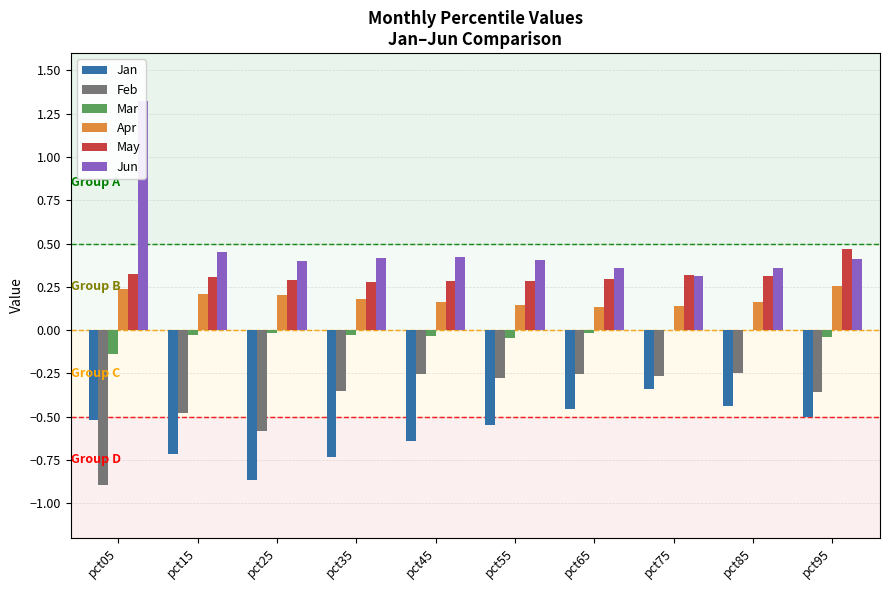

Which series has the widest spread of values?

Jun